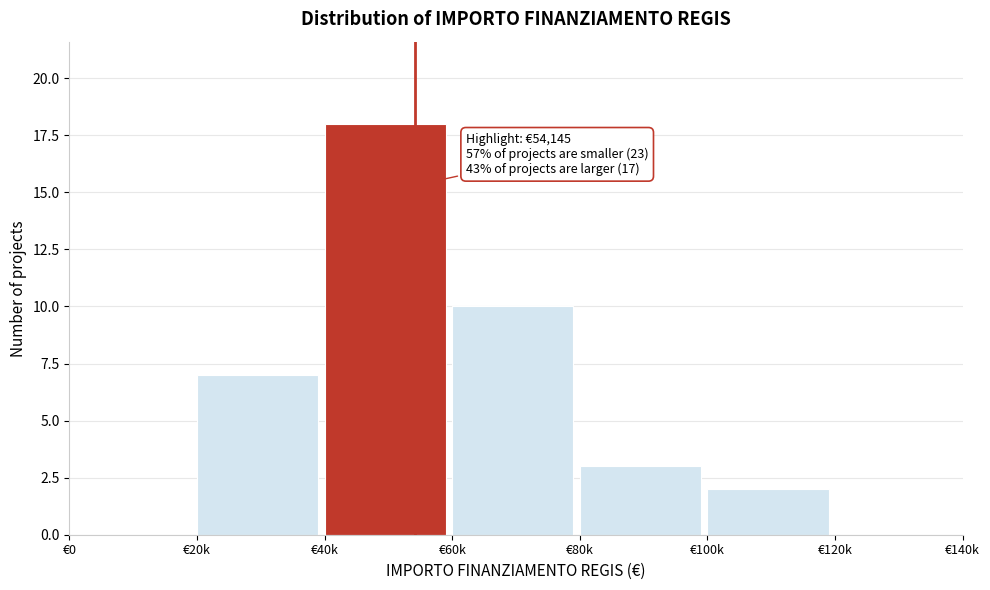

Reading left to right, list all the values displayed in this chart.

€0=0	€20k=7	€40k=18	€60k=10	€80k=3	€100k=2	€120k=0